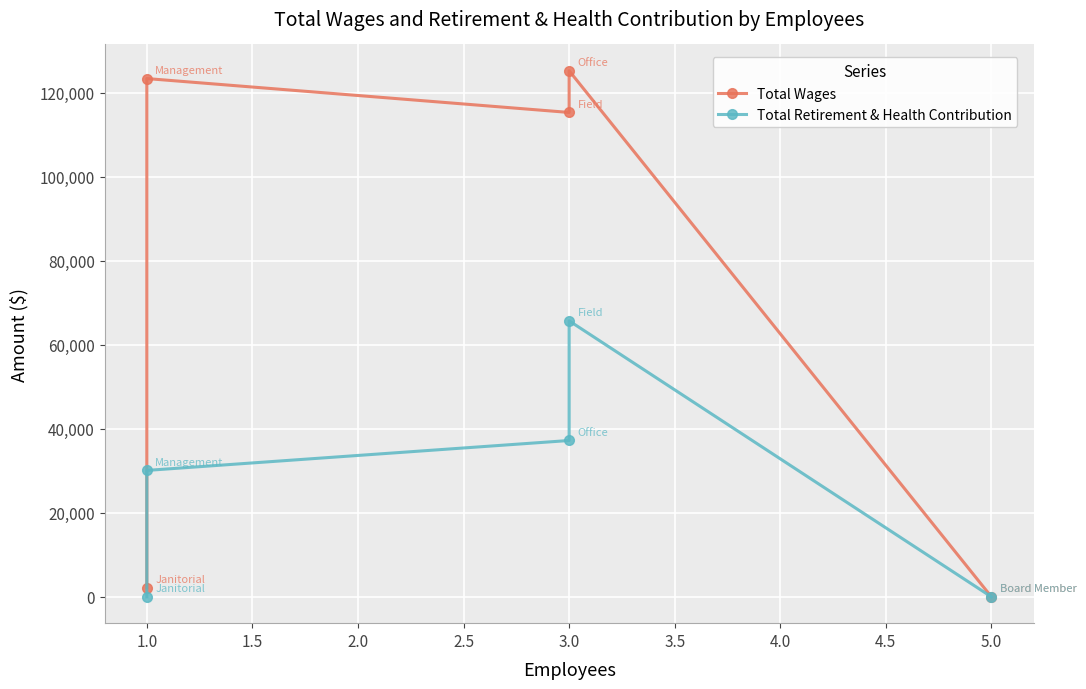

In Total Wages, how many points are lower than both neighbors (excluding endpoints)?

1